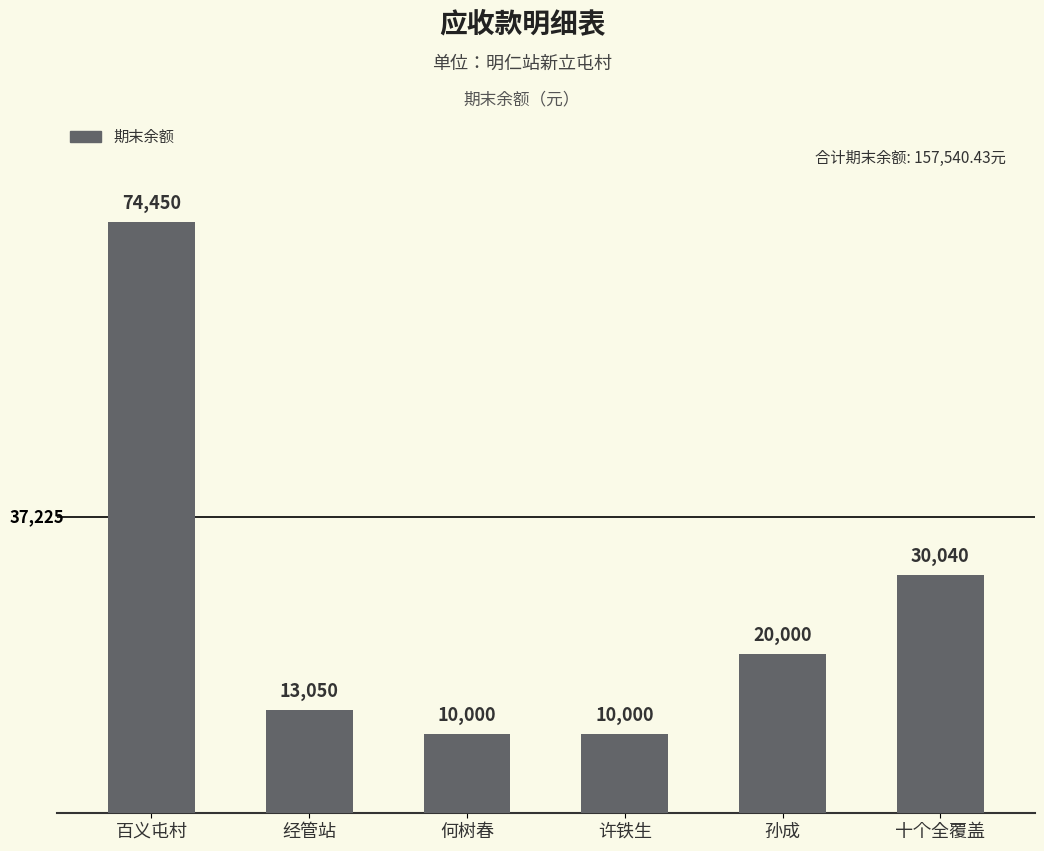

Does the chart contain stacked bars?

No